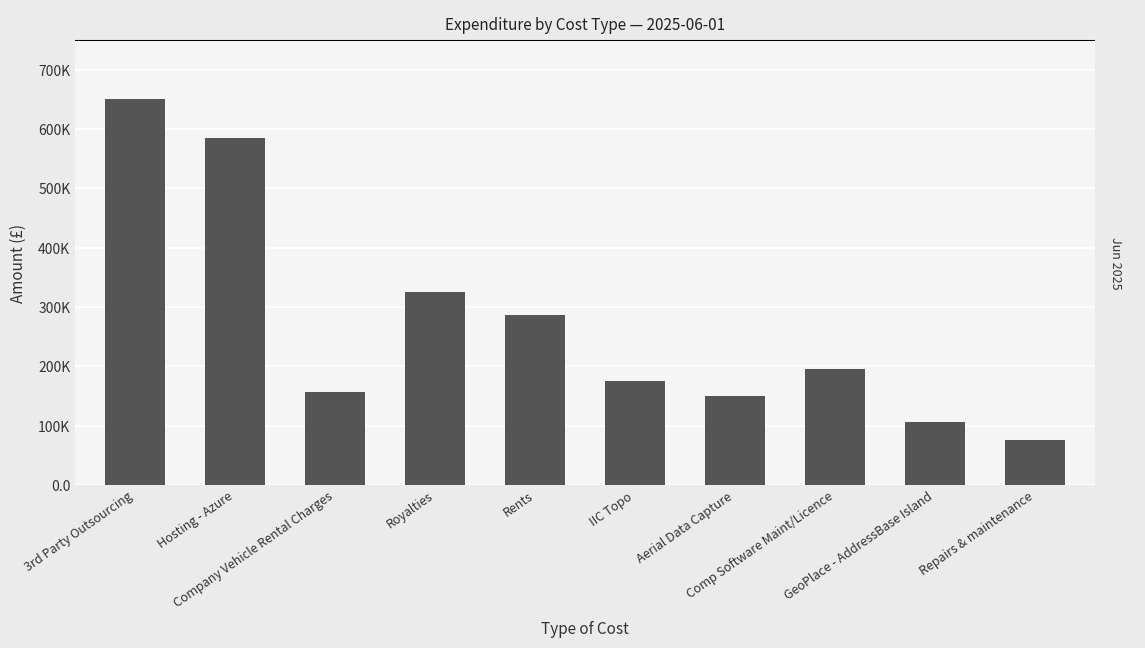

Does the chart contain any negative values?

No